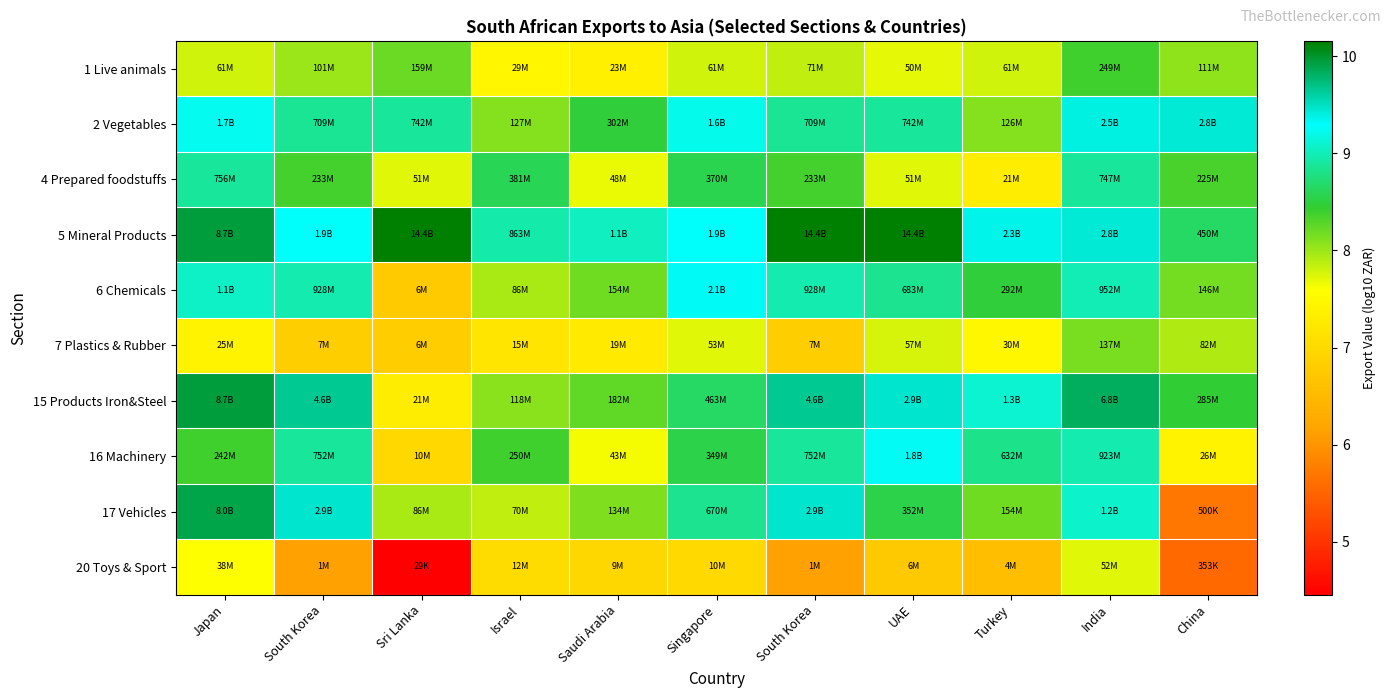

Reading left to right, list all the values displayed in this chart.

1 Live animals: Japan=7.8	South Korea=8.0	Sri Lanka=8.2	Israel=7.5	Saudi Arabia=7.4	Singapore=7.8	South Korea=7.9	UAE=7.7	Turkey=7.8	India=8.4	China=8.0
2 Vegetables: Japan=9.2	South Korea=8.9	Sri Lanka=8.9	Israel=8.1	Saudi Arabia=8.5	Singapore=9.2	South Korea=8.9	UAE=8.9	Turkey=8.1	India=9.4	China=9.4
4 Prepared foodstuffs: Japan=8.9	South Korea=8.4	Sri Lanka=7.7	Israel=8.6	Saudi Arabia=7.7	Singapore=8.6	South Korea=8.4	UAE=7.7	Turkey=7.3	India=8.9	China=8.4
5 Mineral Products: Japan=9.9	South Korea=9.3	Sri Lanka=10.2	Israel=8.9	Saudi Arabia=9.0	Singapore=9.3	South Korea=10.2	UAE=10.2	Turkey=9.4	India=9.4	China=8.7
6 Chemicals: Japan=9.1	South Korea=9.0	Sri Lanka=6.8	Israel=7.9	Saudi Arabia=8.2	Singapore=9.3	South Korea=9.0	UAE=8.8	Turkey=8.5	India=9.0	China=8.2
7 Plastics & Rubber: Japan=7.4	South Korea=6.8	Sri Lanka=6.8	Israel=7.2	Saudi Arabia=7.3	Singapore=7.7	South Korea=6.8	UAE=7.8	Turkey=7.5	India=8.1	China=7.9
15 Products Iron&Steel: Japan=9.9	South Korea=9.7	Sri Lanka=7.3	Israel=8.1	Saudi Arabia=8.3	Singapore=8.7	South Korea=9.7	UAE=9.5	Turkey=9.1	India=9.8	China=8.5
16 Machinery: Japan=8.4	South Korea=8.9	Sri Lanka=7.0	Israel=8.4	Saudi Arabia=7.6	Singapore=8.5	South Korea=8.9	UAE=9.3	Turkey=8.8	India=9.0	China=7.4
17 Vehicles: Japan=9.9	South Korea=9.5	Sri Lanka=7.9	Israel=7.8	Saudi Arabia=8.1	Singapore=8.8	South Korea=9.5	UAE=8.5	Turkey=8.2	India=9.1	China=5.7
20 Toys & Sport: Japan=7.6	South Korea=6.1	Sri Lanka=4.5	Israel=7.1	Saudi Arabia=7.0	Singapore=7.0	South Korea=6.1	UAE=6.7	Turkey=6.6	India=7.7	China=5.5